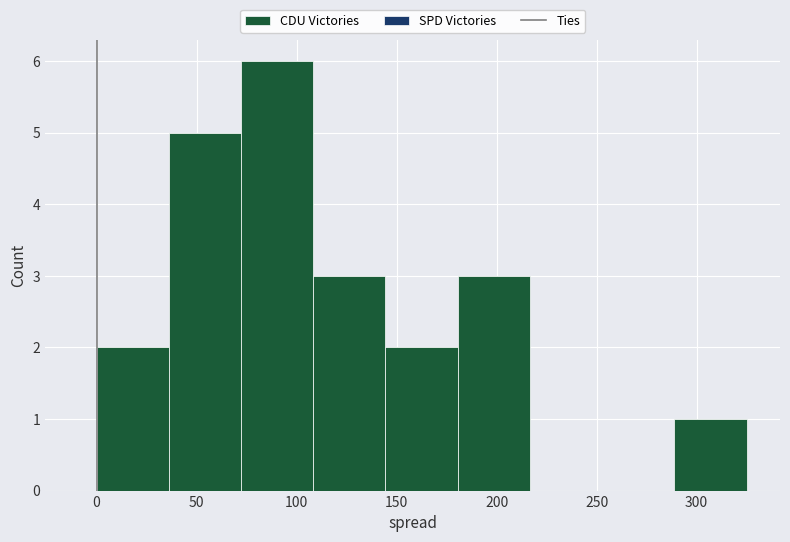

Reading left to right, list every bar in this chart as the range it spans on the x-axis followed by its height. Neither the bar edges nor the heights are printed on the chart, so give them approximately, as read against the axes.

0 to 35: 2
35 to 70: 5
70 to 110: 6
110 to 145: 3
145 to 180: 2
180 to 215: 3
215 to 255: 0
255 to 290: 0
290 to 325: 1